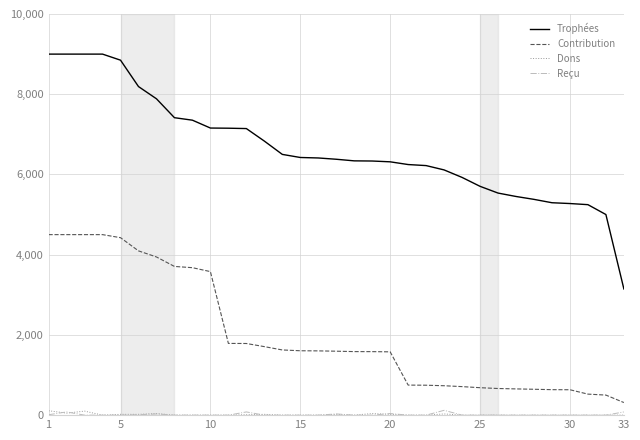

Which series has the largest total across all categories?

Trophées